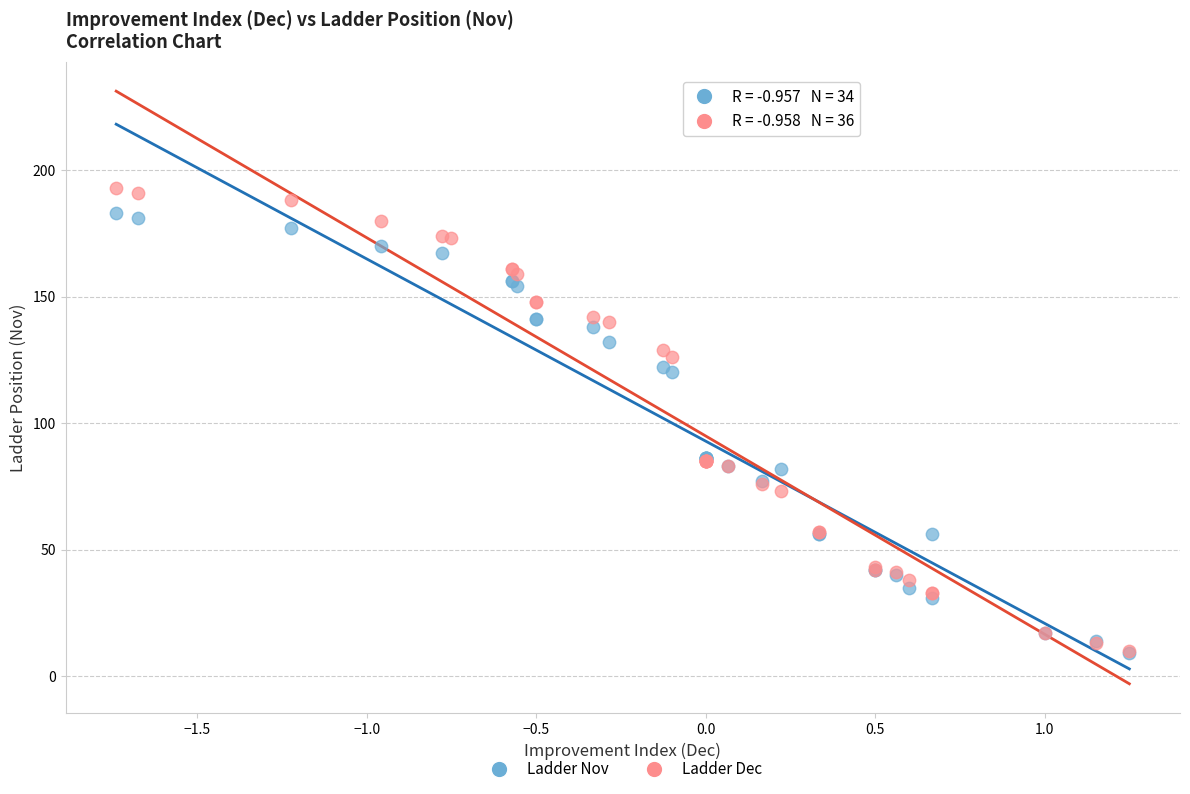

What are all the series names shown in the legend?

Ladder Nov, Ladder Dec